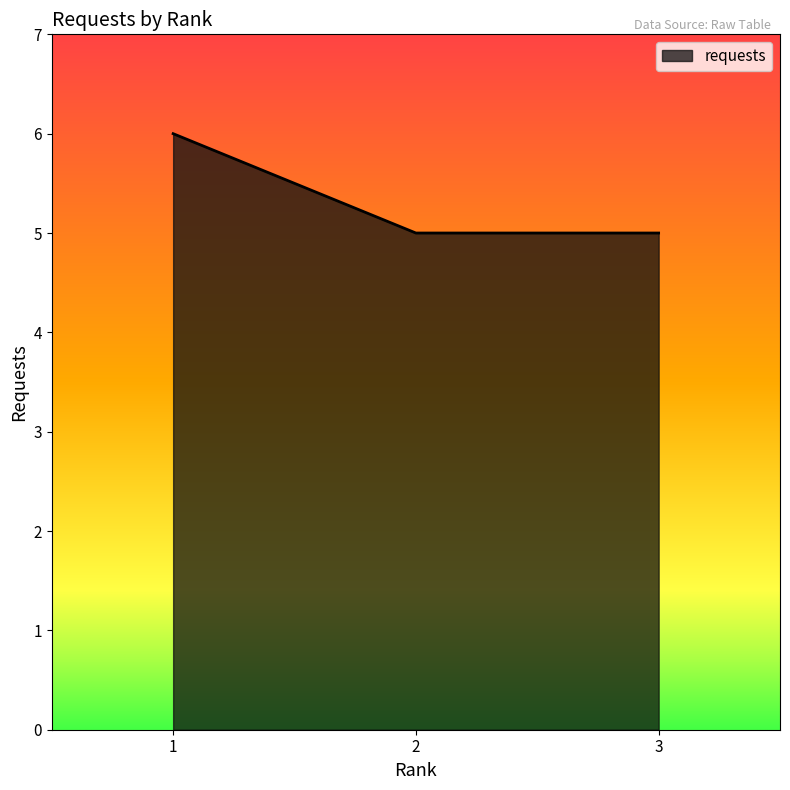

What is the sum of the values at 1 and 2?

11